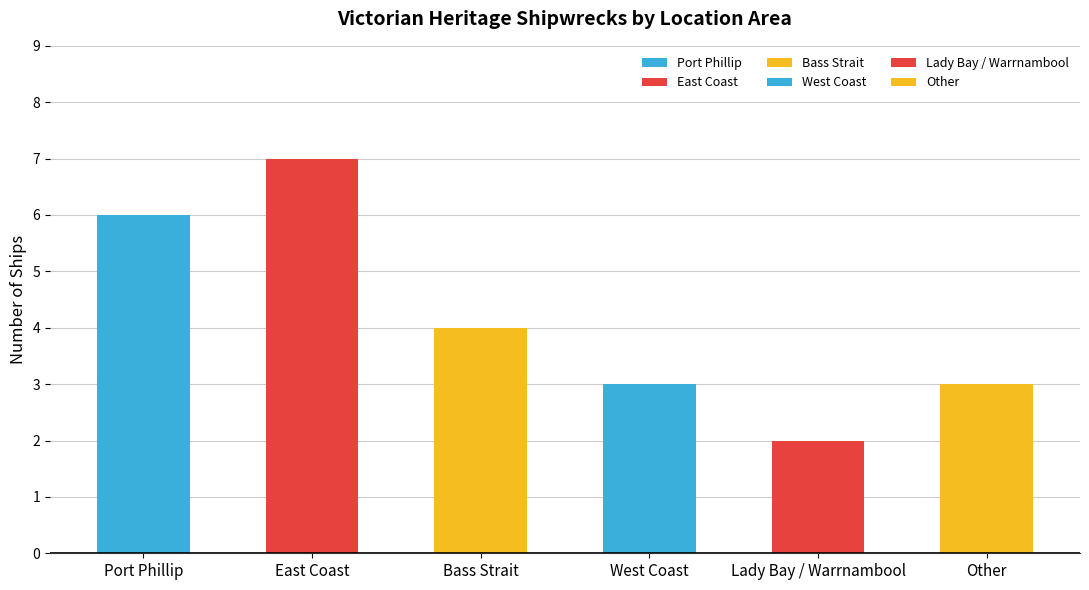

Are the bars horizontal?

No